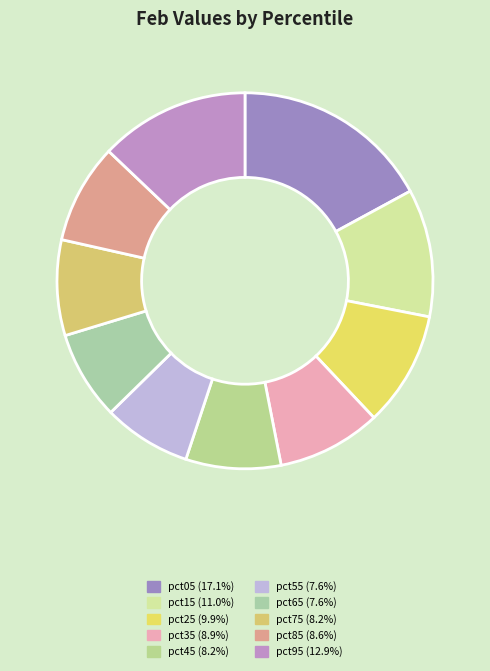

Which has a higher value, pct75 or pct25?

pct25